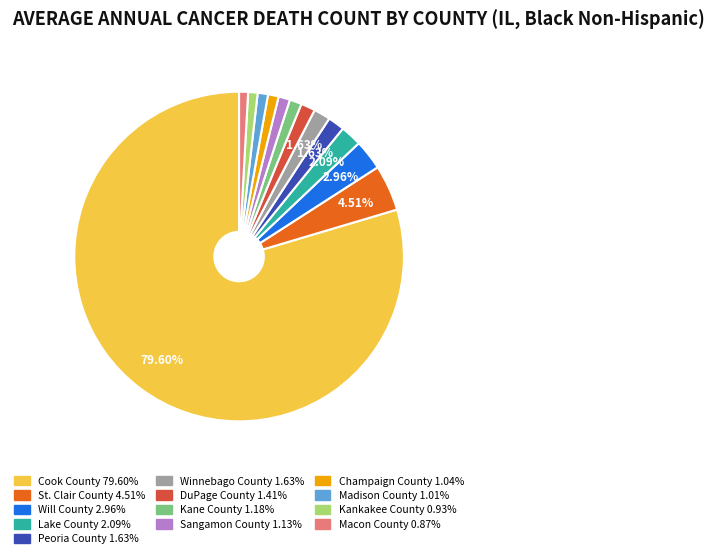

Between Sangamon County and Peoria County, which is larger?

Peoria County